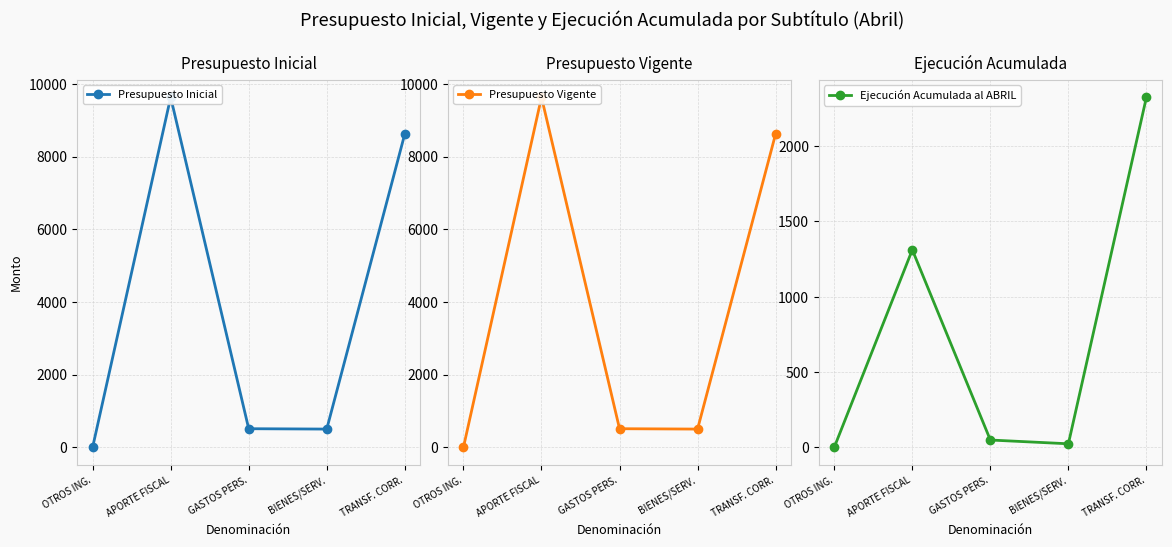

The Presupuesto Vigente series shows 12986 at TRANSF. CORR.. True or false?

False